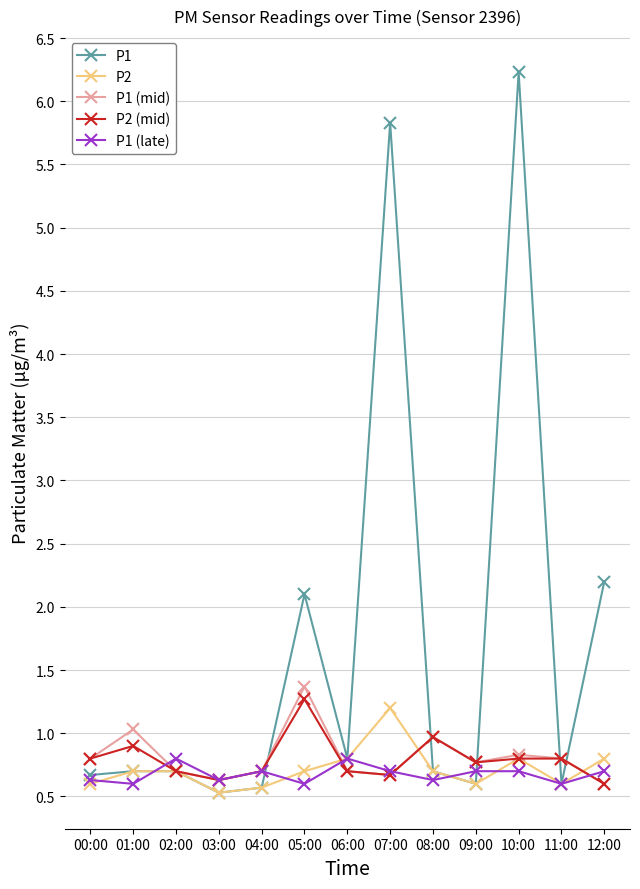

Is it true that P1 equals 0.5 at 06:00?

False